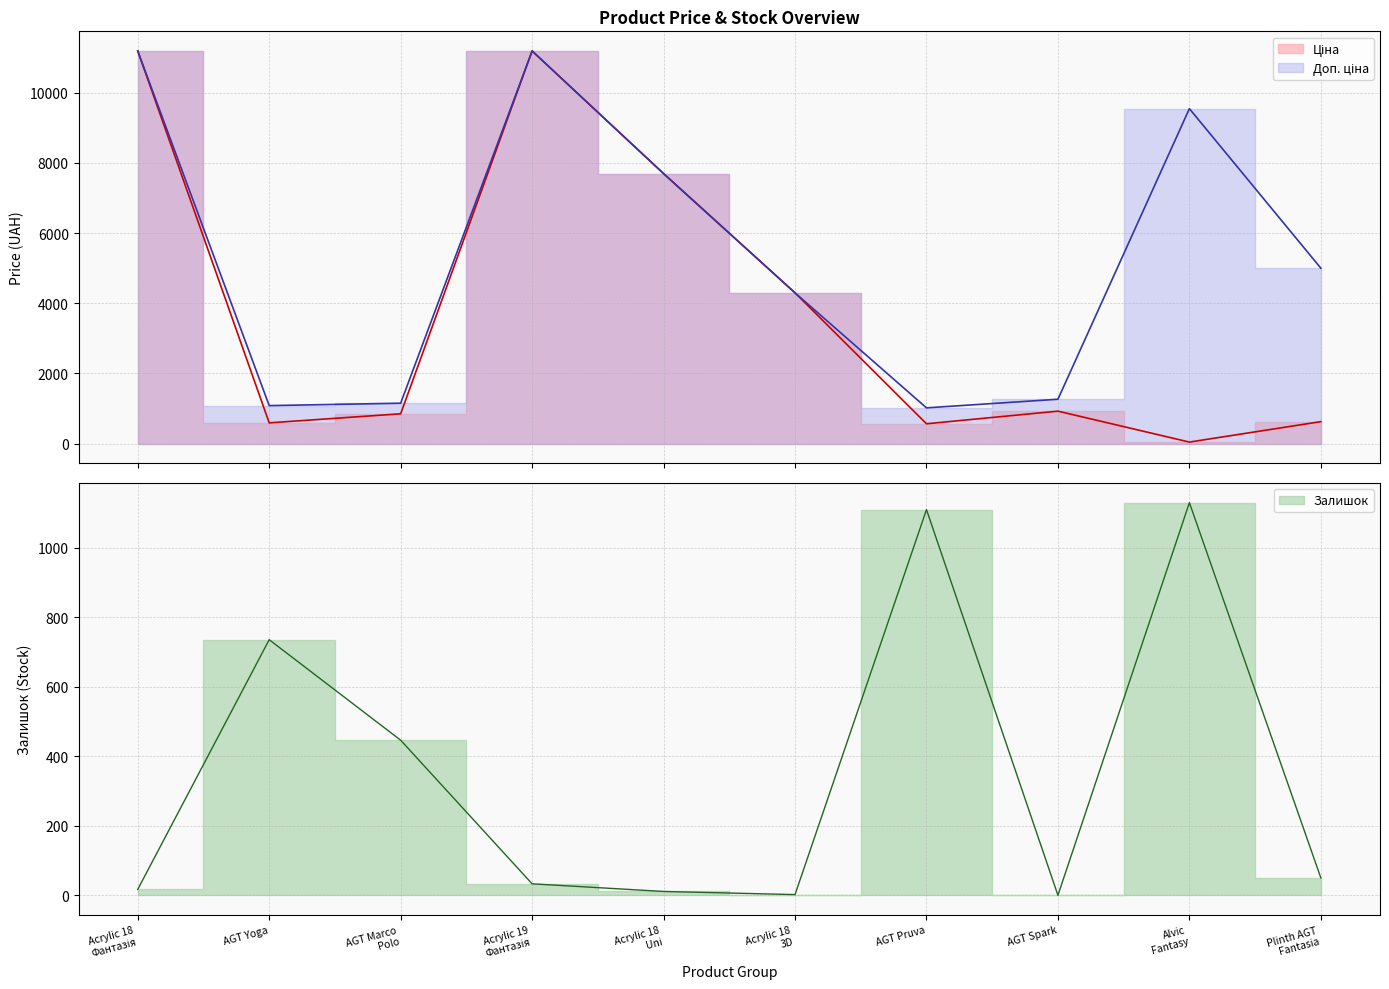

Which series ends up on top after the final intersection of Доп. ціна and Ціна?

Доп. ціна